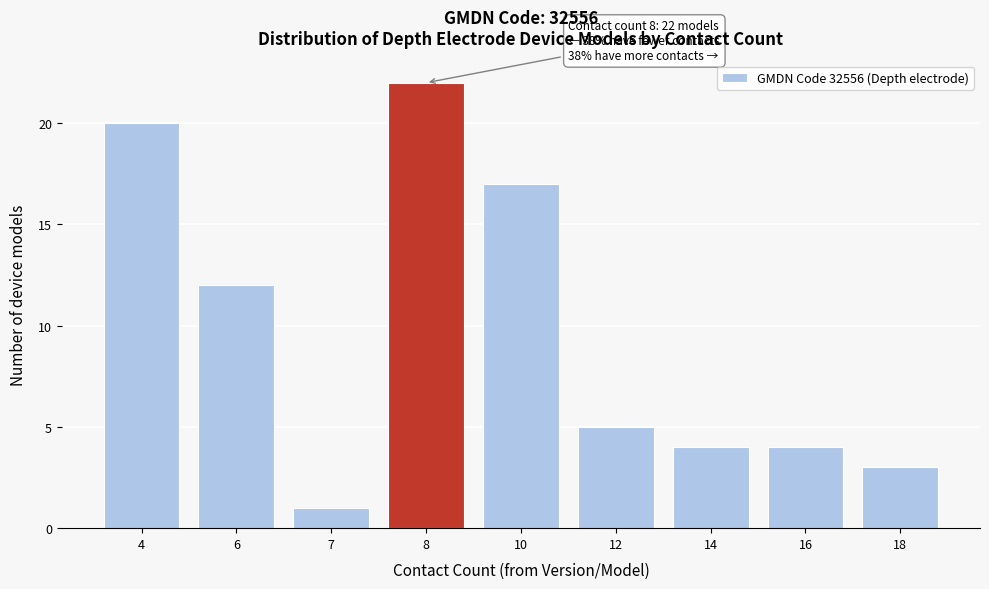

Reading left to right, extract all data points from this chart.

4=20	6=12	7=1	8=22	10=17	12=5	14=4	16=4	18=3